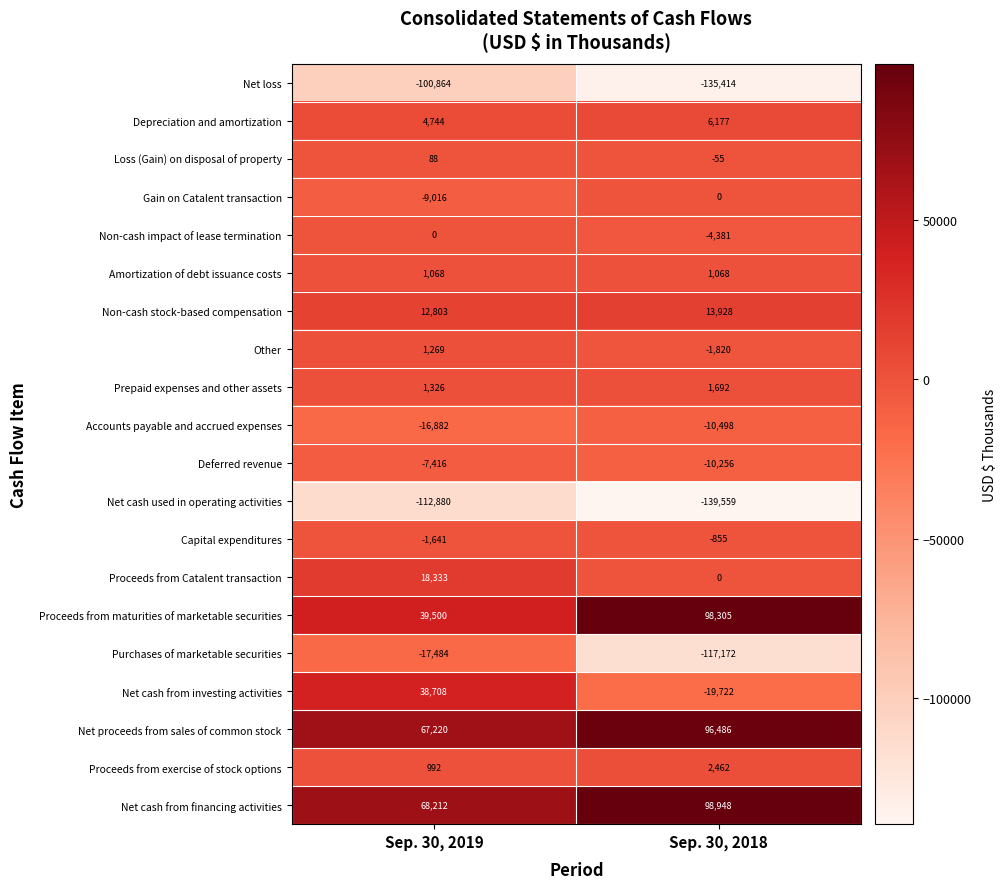

What is the total value across all series at Sep. 30, 2019?

-11920